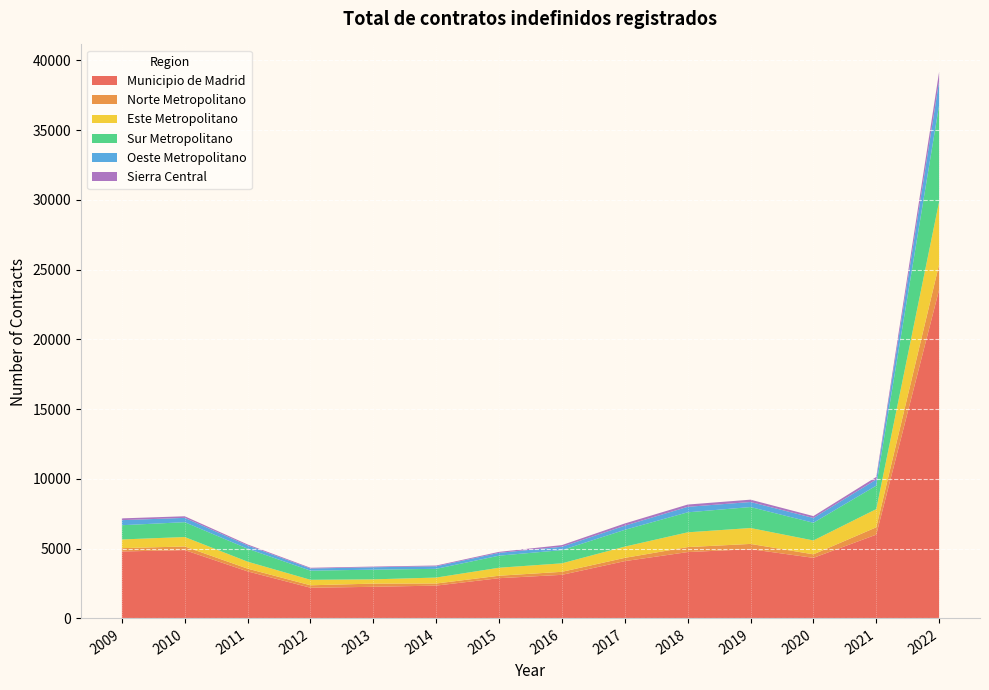

Reading right to left, what are all the values shown in this chart?

Municipio de Madrid: 23563	6008	4345	4967	4758	4110	3127	2887	2356	2269	2203	3374	4901	4800
Norte Metropolitano: 1816	525	251	376	357	233	217	176	149	230	175	196	258	240
Este Metropolitano: 4497	1305	995	1139	1059	807	608	574	427	305	394	500	678	623
Sur Metropolitano: 6911	1681	1267	1503	1433	1202	947	864	625	694	654	930	1063	1020
Oeste Metropolitano: 1720	439	343	361	393	298	242	202	182	172	153	231	309	363
Sierra Central: 670	184	136	168	164	159	119	71	56	49	54	74	115	128